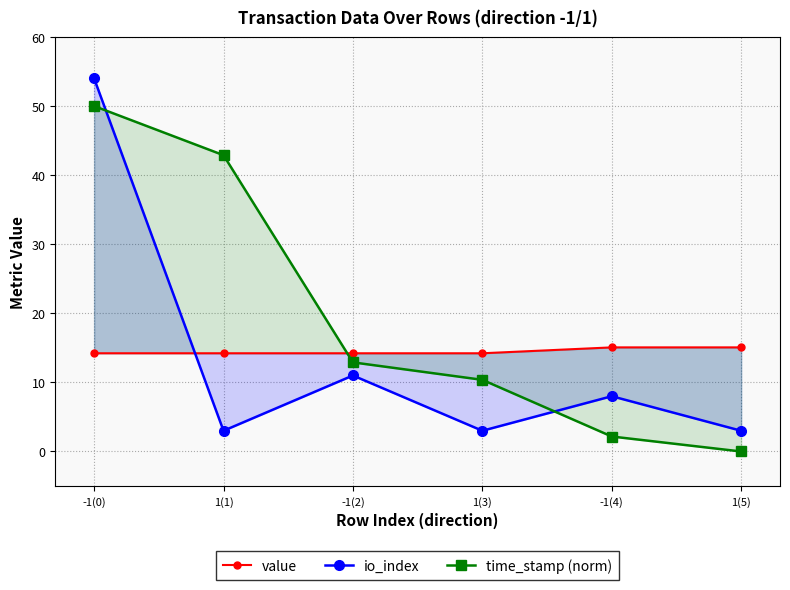

What position from the right is 1(1)?

5